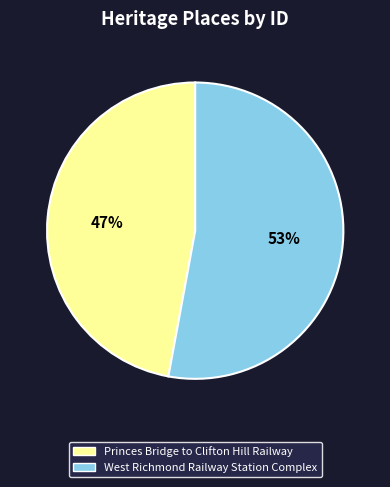

Between Princes Bridge to Clifton Hill Railway and West Richmond Railway Station Complex, which is larger?

West Richmond Railway Station Complex